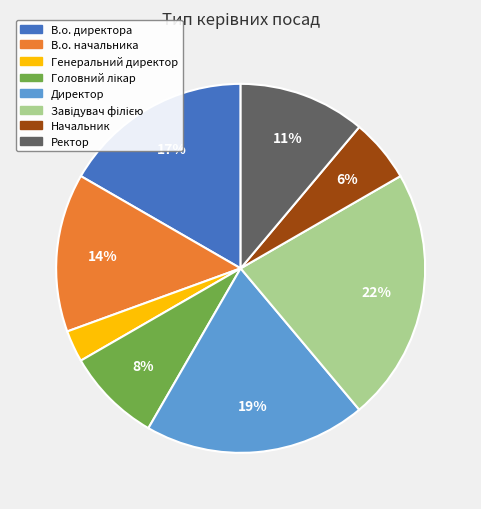

Does Начальник account for over 50% of the chart?

No